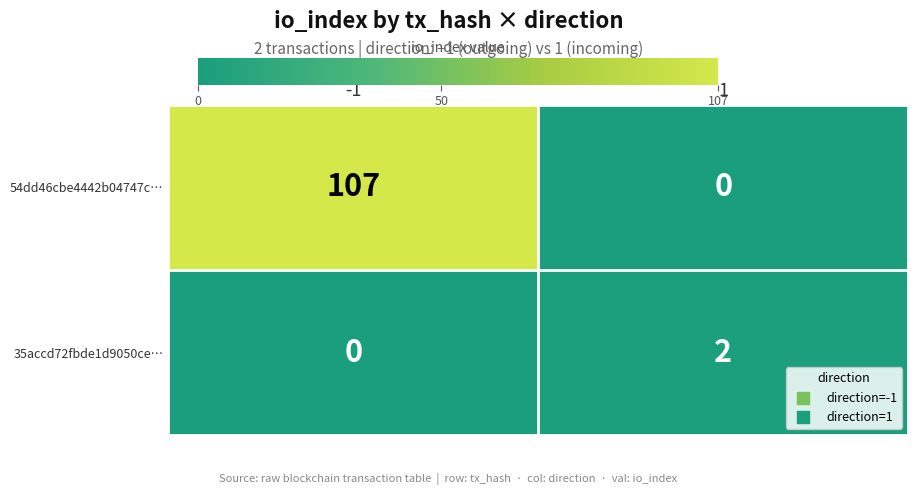

What is the greatest value displayed?

107